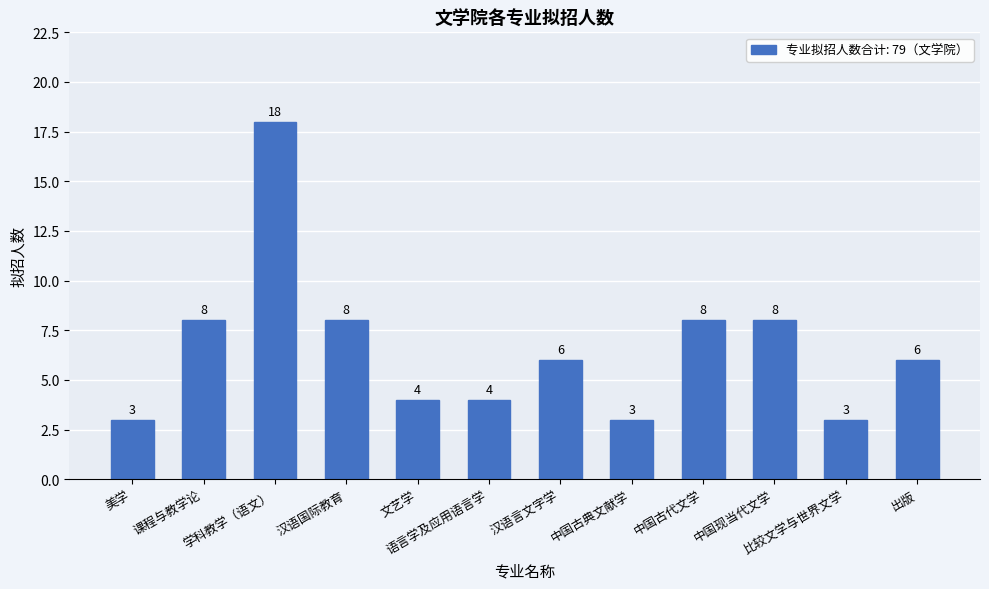

Reading left to right, what are all the values shown in this chart?

美学=3	课程与教学论=8	学科教学（语文）=18	汉语国际教育=8	文艺学=4	语言学及应用语言学=4	汉语言文字学=6	中国古典文献学=3	中国古代文学=8	中国现当代文学=8	比较文学与世界文学=3	出版=6